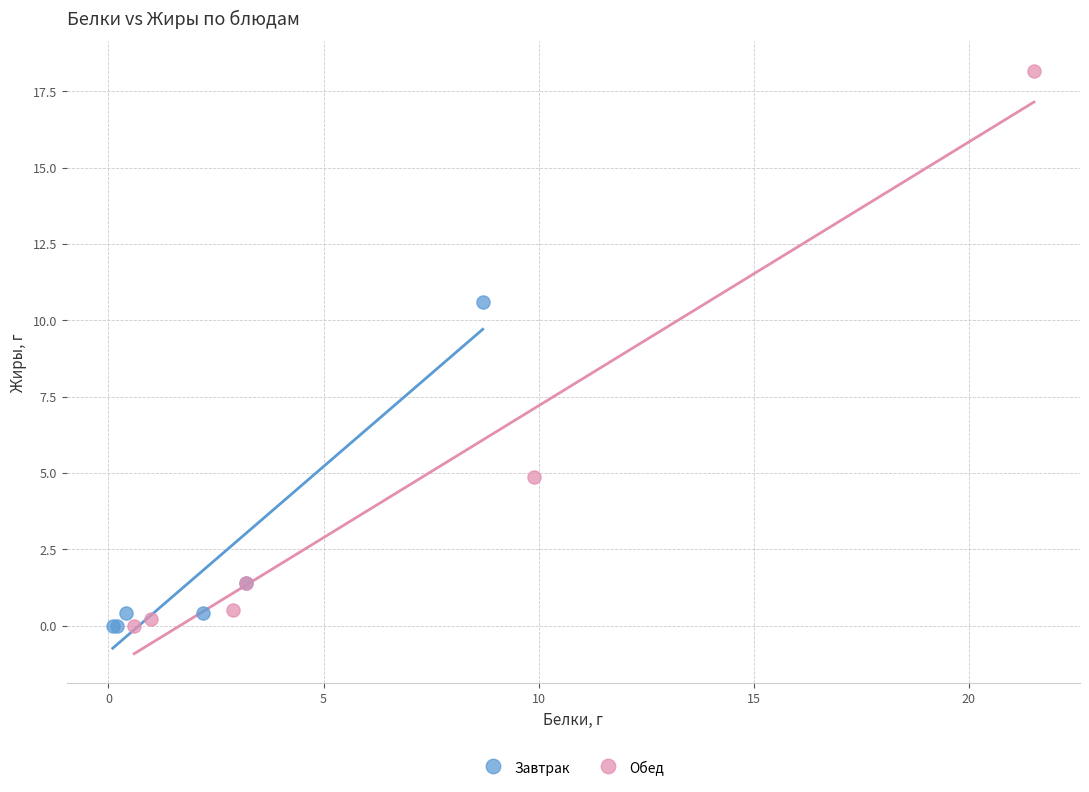

Which series has the largest Y range (max minus min)?

Обед